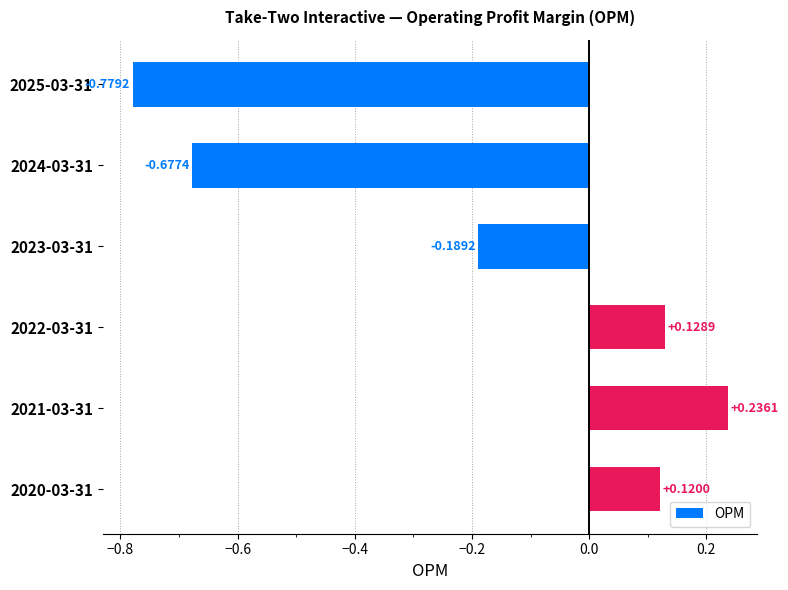

Count the number of values greater than 0.

3